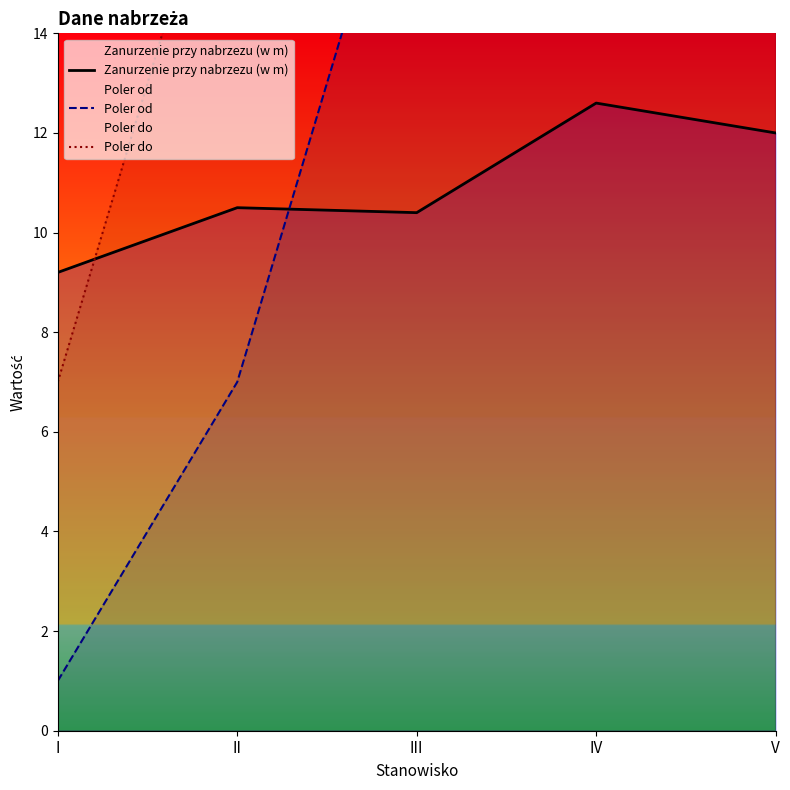

Which series changed the most between I and IV?

Poler do